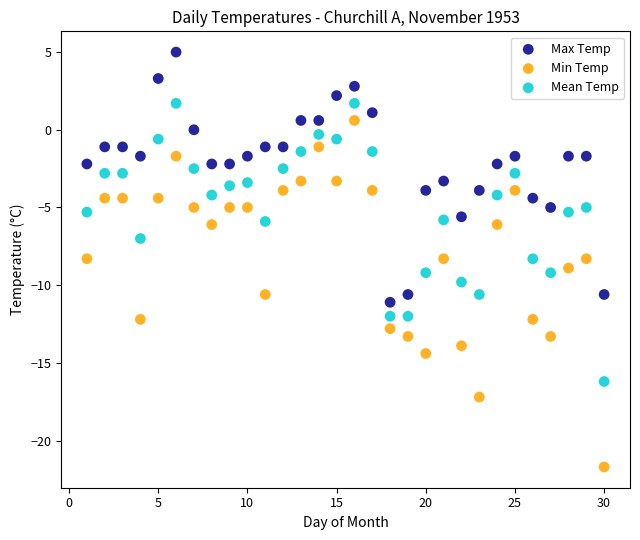

What are all the series names shown in the legend?

Max Temp, Min Temp, Mean Temp